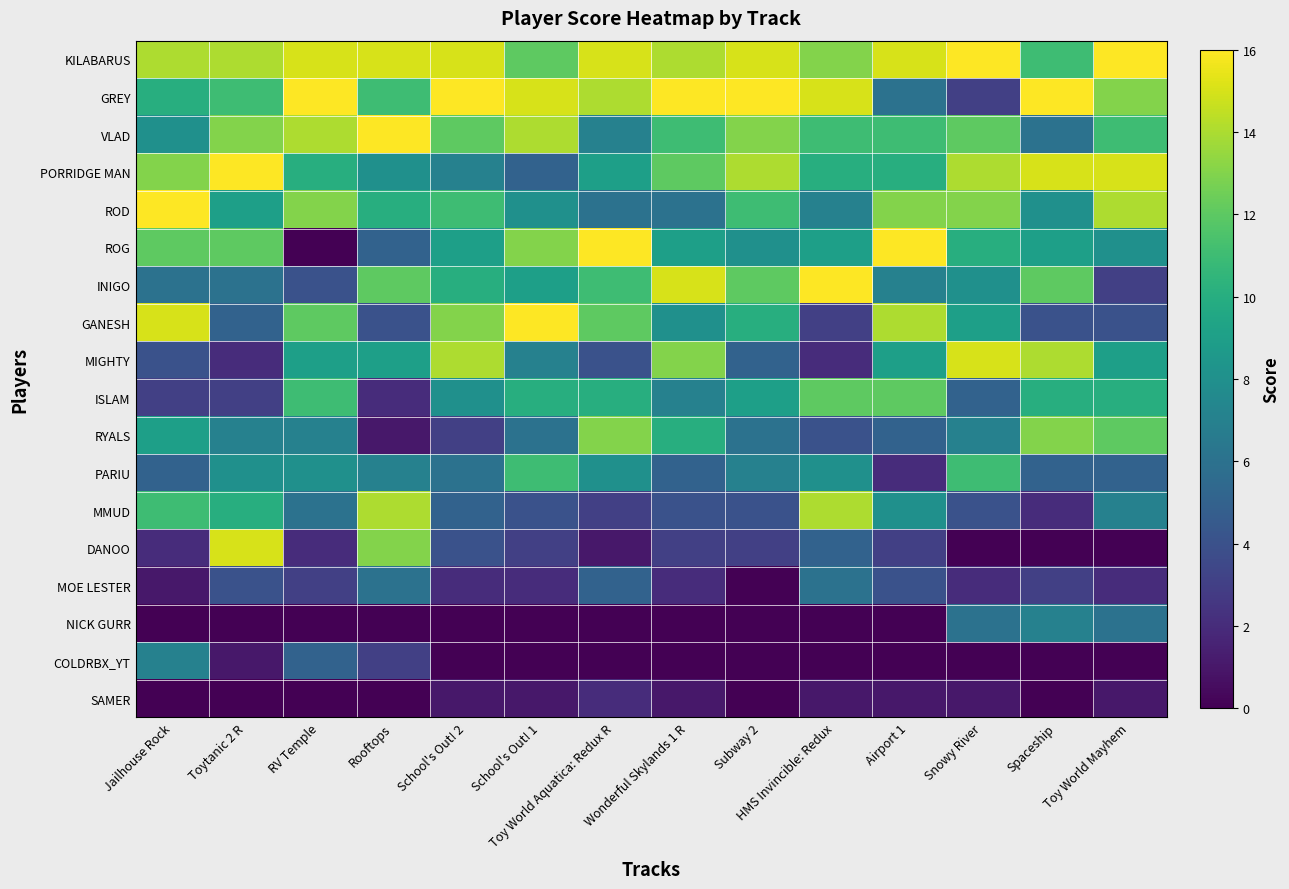

Reading right to left, list all the values displayed in this chart.

KILABARUS: Toy World Mayhem=16	Spaceship=11	Snowy River=16	Airport 1=15	HMS Invincible: Redux=13	Subway 2=15	Wonderful Skylands 1 R=14	Toy World Aquatica: Redux R=15	School's Out! 1=12	School's Out! 2=15	Rooftops=15	RV Temple=15	Toytanic 2 R=14	Jailhouse Rock=14
GREY: Toy World Mayhem=13	Spaceship=16	Snowy River=3	Airport 1=6	HMS Invincible: Redux=15	Subway 2=16	Wonderful Skylands 1 R=16	Toy World Aquatica: Redux R=14	School's Out! 1=15	School's Out! 2=16	Rooftops=11	RV Temple=16	Toytanic 2 R=11	Jailhouse Rock=10
VLAD: Toy World Mayhem=11	Spaceship=6	Snowy River=12	Airport 1=11	HMS Invincible: Redux=11	Subway 2=13	Wonderful Skylands 1 R=11	Toy World Aquatica: Redux R=7	School's Out! 1=14	School's Out! 2=12	Rooftops=16	RV Temple=14	Toytanic 2 R=13	Jailhouse Rock=8
PORRIDGE MAN: Toy World Mayhem=15	Spaceship=15	Snowy River=14	Airport 1=10	HMS Invincible: Redux=10	Subway 2=14	Wonderful Skylands 1 R=12	Toy World Aquatica: Redux R=9	School's Out! 1=5	School's Out! 2=7	Rooftops=8	RV Temple=10	Toytanic 2 R=16	Jailhouse Rock=13
ROD: Toy World Mayhem=14	Spaceship=8	Snowy River=13	Airport 1=13	HMS Invincible: Redux=7	Subway 2=11	Wonderful Skylands 1 R=6	Toy World Aquatica: Redux R=6	School's Out! 1=8	School's Out! 2=11	Rooftops=10	RV Temple=13	Toytanic 2 R=9	Jailhouse Rock=16
ROG: Toy World Mayhem=8	Spaceship=9	Snowy River=10	Airport 1=16	HMS Invincible: Redux=9	Subway 2=8	Wonderful Skylands 1 R=9	Toy World Aquatica: Redux R=16	School's Out! 1=13	School's Out! 2=9	Rooftops=5	RV Temple=0	Toytanic 2 R=12	Jailhouse Rock=12
INIGO: Toy World Mayhem=3	Spaceship=12	Snowy River=8	Airport 1=7	HMS Invincible: Redux=16	Subway 2=12	Wonderful Skylands 1 R=15	Toy World Aquatica: Redux R=11	School's Out! 1=9	School's Out! 2=10	Rooftops=12	RV Temple=4	Toytanic 2 R=6	Jailhouse Rock=6
GANESH: Toy World Mayhem=4	Spaceship=4	Snowy River=9	Airport 1=14	HMS Invincible: Redux=3	Subway 2=10	Wonderful Skylands 1 R=8	Toy World Aquatica: Redux R=12	School's Out! 1=16	School's Out! 2=13	Rooftops=4	RV Temple=12	Toytanic 2 R=5	Jailhouse Rock=15
MIGHTY: Toy World Mayhem=9	Spaceship=14	Snowy River=15	Airport 1=9	HMS Invincible: Redux=2	Subway 2=5	Wonderful Skylands 1 R=13	Toy World Aquatica: Redux R=4	School's Out! 1=7	School's Out! 2=14	Rooftops=9	RV Temple=9	Toytanic 2 R=2	Jailhouse Rock=4
ISLAM: Toy World Mayhem=10	Spaceship=10	Snowy River=5	Airport 1=12	HMS Invincible: Redux=12	Subway 2=9	Wonderful Skylands 1 R=7	Toy World Aquatica: Redux R=10	School's Out! 1=10	School's Out! 2=8	Rooftops=2	RV Temple=11	Toytanic 2 R=3	Jailhouse Rock=3
RYALS: Toy World Mayhem=12	Spaceship=13	Snowy River=7	Airport 1=5	HMS Invincible: Redux=4	Subway 2=6	Wonderful Skylands 1 R=10	Toy World Aquatica: Redux R=13	School's Out! 1=6	School's Out! 2=3	Rooftops=1	RV Temple=7	Toytanic 2 R=7	Jailhouse Rock=9
PARIU: Toy World Mayhem=5	Spaceship=5	Snowy River=11	Airport 1=2	HMS Invincible: Redux=8	Subway 2=7	Wonderful Skylands 1 R=5	Toy World Aquatica: Redux R=8	School's Out! 1=11	School's Out! 2=6	Rooftops=7	RV Temple=8	Toytanic 2 R=8	Jailhouse Rock=5
MMUD: Toy World Mayhem=7	Spaceship=2	Snowy River=4	Airport 1=8	HMS Invincible: Redux=14	Subway 2=4	Wonderful Skylands 1 R=4	Toy World Aquatica: Redux R=3	School's Out! 1=4	School's Out! 2=5	Rooftops=14	RV Temple=6	Toytanic 2 R=10	Jailhouse Rock=11
DANOO: Toy World Mayhem=0	Spaceship=0	Snowy River=0	Airport 1=3	HMS Invincible: Redux=5	Subway 2=3	Wonderful Skylands 1 R=3	Toy World Aquatica: Redux R=1	School's Out! 1=3	School's Out! 2=4	Rooftops=13	RV Temple=2	Toytanic 2 R=15	Jailhouse Rock=2
MOE LESTER: Toy World Mayhem=2	Spaceship=3	Snowy River=2	Airport 1=4	HMS Invincible: Redux=6	Subway 2=0	Wonderful Skylands 1 R=2	Toy World Aquatica: Redux R=5	School's Out! 1=2	School's Out! 2=2	Rooftops=6	RV Temple=3	Toytanic 2 R=4	Jailhouse Rock=1
NICK GURR: Toy World Mayhem=6	Spaceship=7	Snowy River=6	Airport 1=0	HMS Invincible: Redux=0	Subway 2=0	Wonderful Skylands 1 R=0	Toy World Aquatica: Redux R=0	School's Out! 1=0	School's Out! 2=0	Rooftops=0	RV Temple=0	Toytanic 2 R=0	Jailhouse Rock=0
COLDRBX_YT: Toy World Mayhem=0	Spaceship=0	Snowy River=0	Airport 1=0	HMS Invincible: Redux=0	Subway 2=0	Wonderful Skylands 1 R=0	Toy World Aquatica: Redux R=0	School's Out! 1=0	School's Out! 2=0	Rooftops=3	RV Temple=5	Toytanic 2 R=1	Jailhouse Rock=7
SAMER: Toy World Mayhem=1	Spaceship=0	Snowy River=1	Airport 1=1	HMS Invincible: Redux=1	Subway 2=0	Wonderful Skylands 1 R=1	Toy World Aquatica: Redux R=2	School's Out! 1=1	School's Out! 2=1	Rooftops=0	RV Temple=0	Toytanic 2 R=0	Jailhouse Rock=0